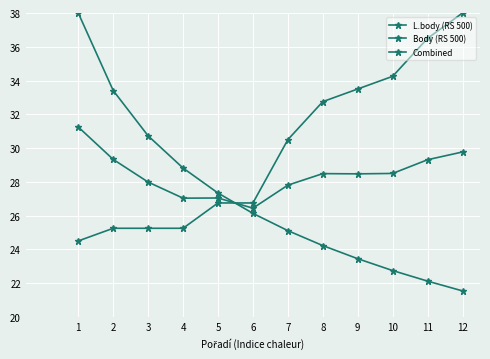

How many series are shown in this chart?

3